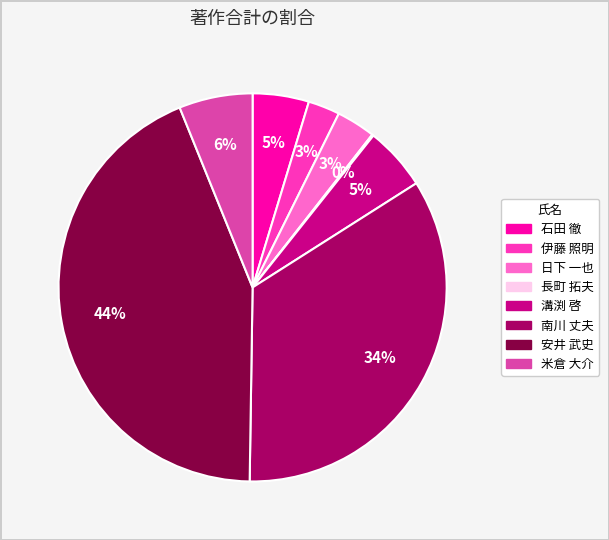

To the nearest percent, what is the average slice percentage?

12%